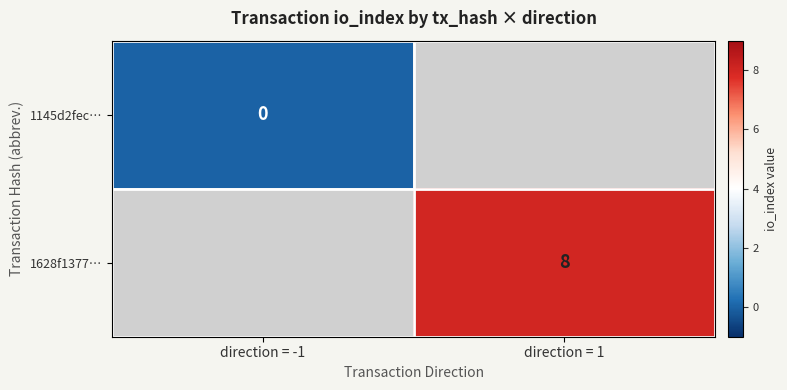

True or false: 1628f1377… has a value of 13 at direction = 1.

False